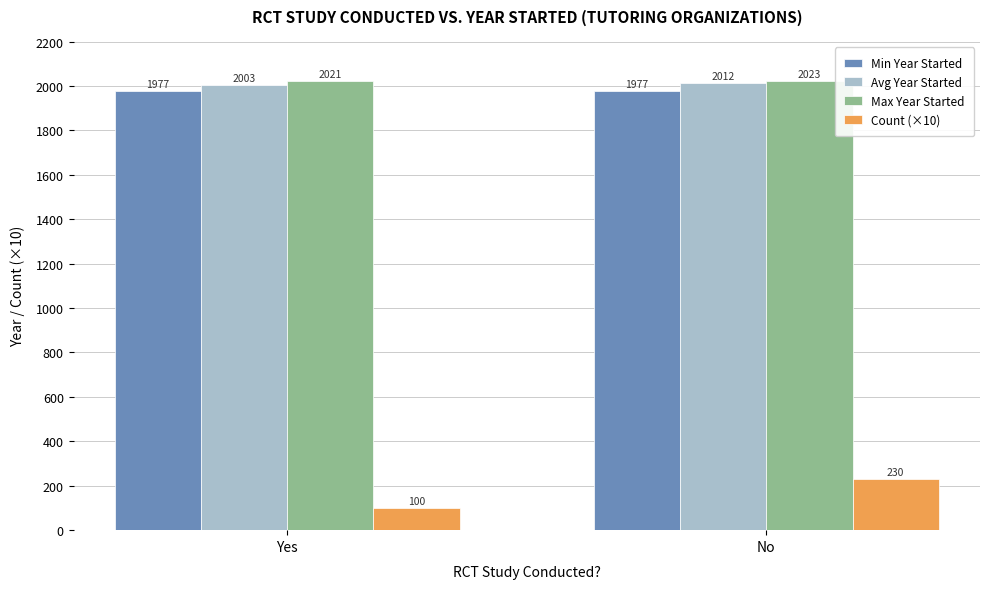

True or false: Max Year Started has a value of 1240 at No.

False